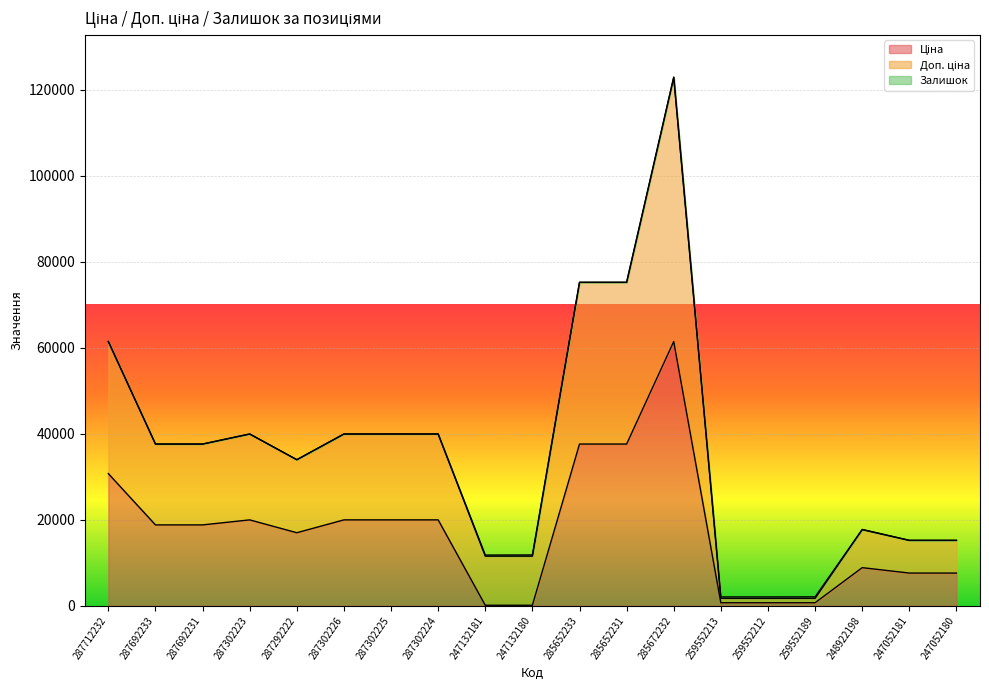

At which label does Ціна reach its minimum?

247132181